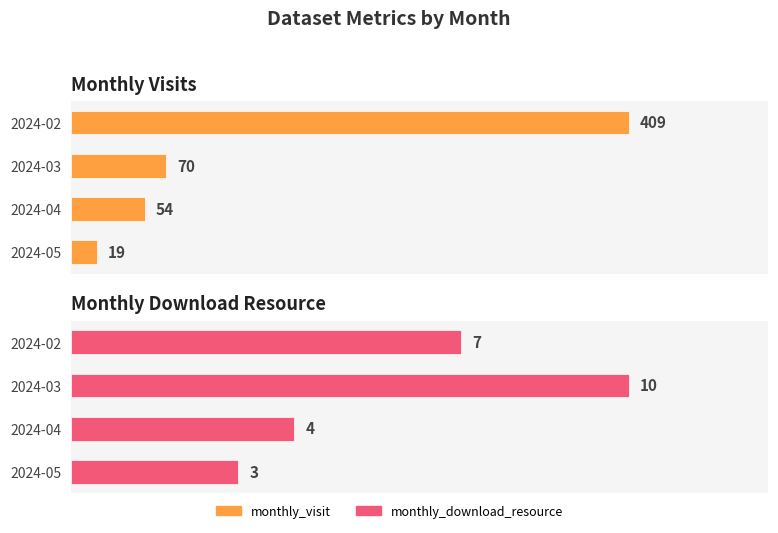

Which series has the largest range (max minus min)?

monthly_visit